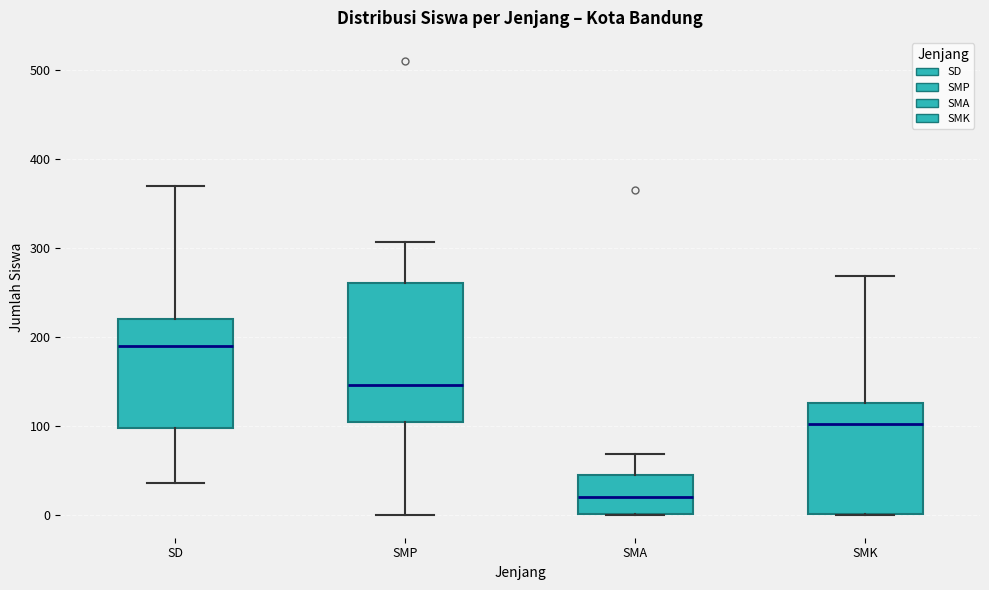

Reading left to right, read every box against the y-axis: the position of its median line, the range the box covers, and the ends of its whiskers. The values are not printed on the chart, so give them approximately, as read against the axis.

SD: median 190, box 100 to 220, whiskers 40 to 370
SMP: median 150, box 110 to 260, whiskers 0 to 310
SMA: median 20, box 0 to 50, whiskers 0 to 70
SMK: median 100, box 0 to 130, whiskers 0 to 270